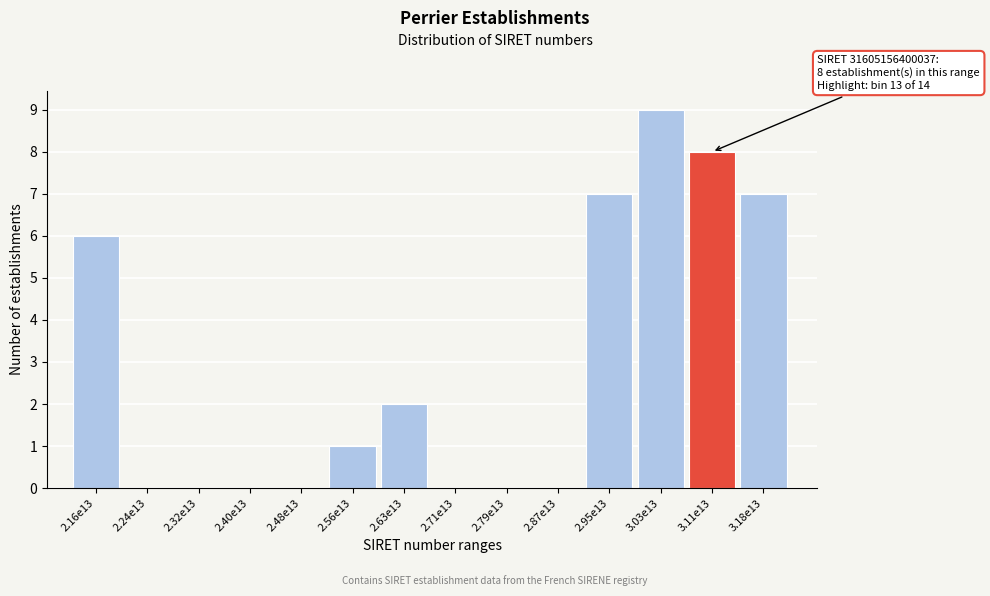

Reading left to right, what are all the values shown in this chart?

2.16e13=6	2.24e13=0	2.32e13=0	2.40e13=0	2.48e13=0	2.56e13=1	2.63e13=2	2.71e13=0	2.79e13=0	2.87e13=0	2.95e13=7	3.03e13=9	3.11e13=8	3.18e13=7